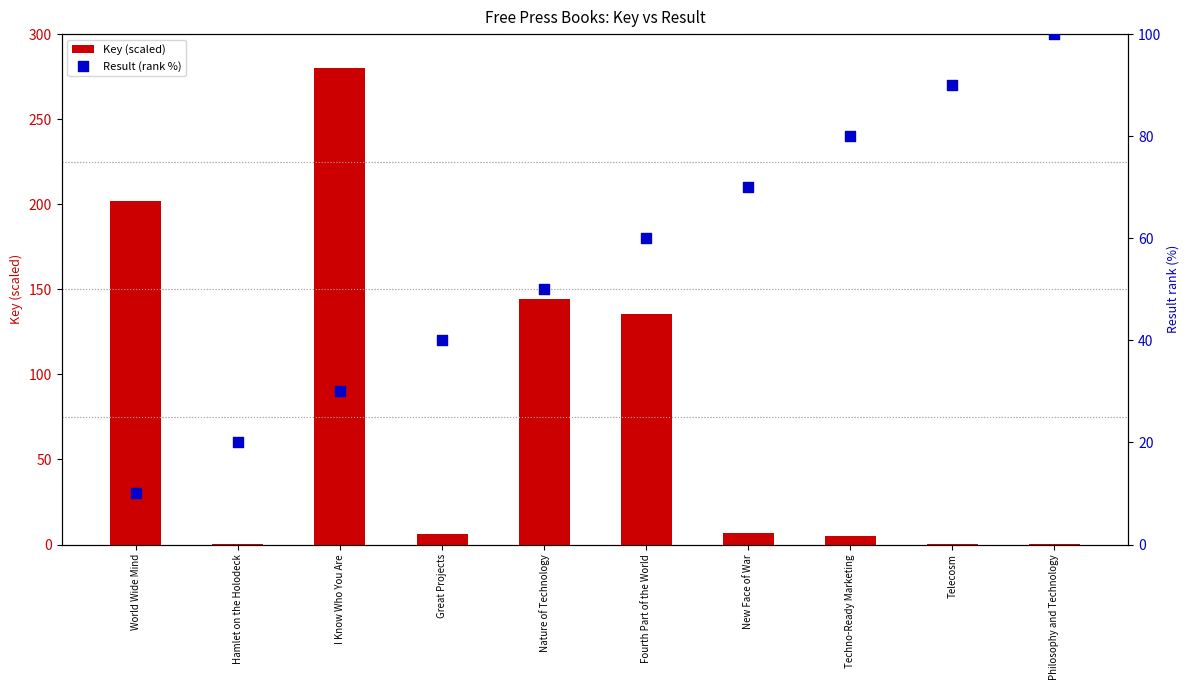

Which series contains the highest Y value?

Key (scaled)